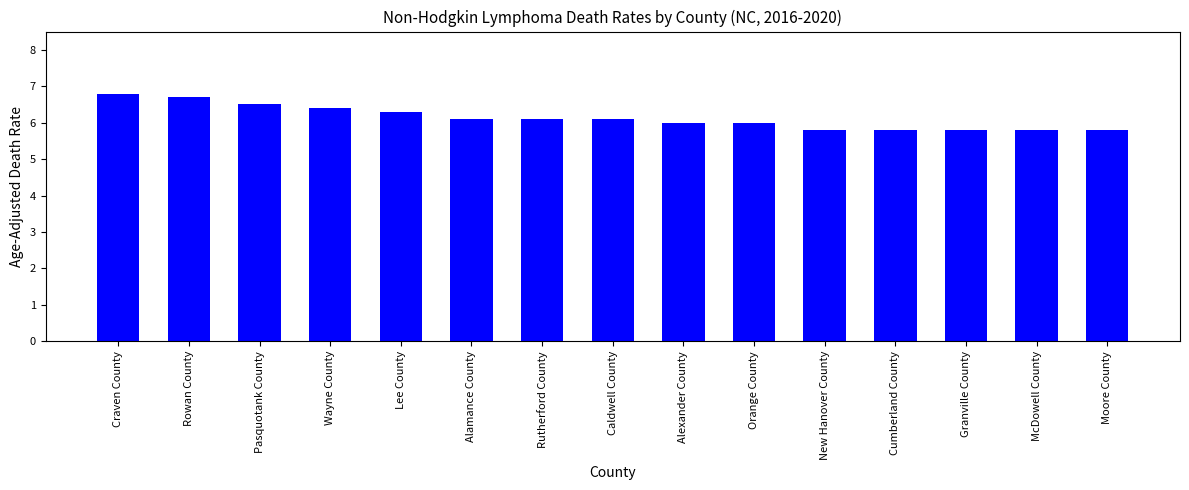

What is the difference between the maximum and minimum values?

1.0